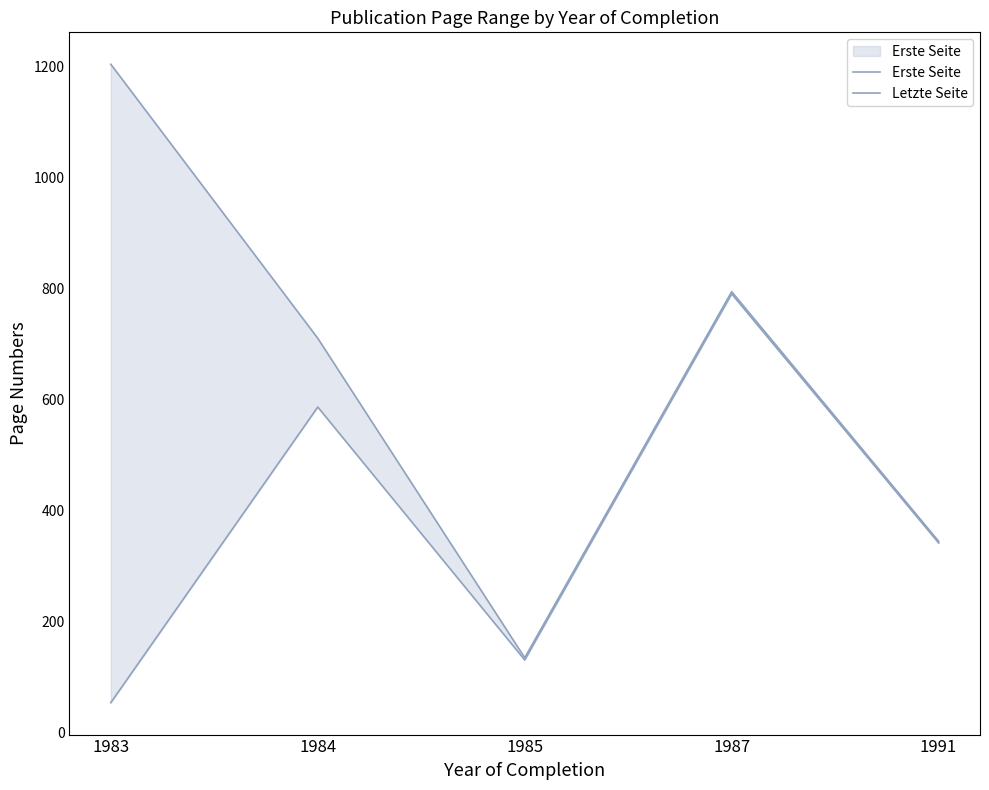

Where is the first local maximum for Letzte Seite?

1987